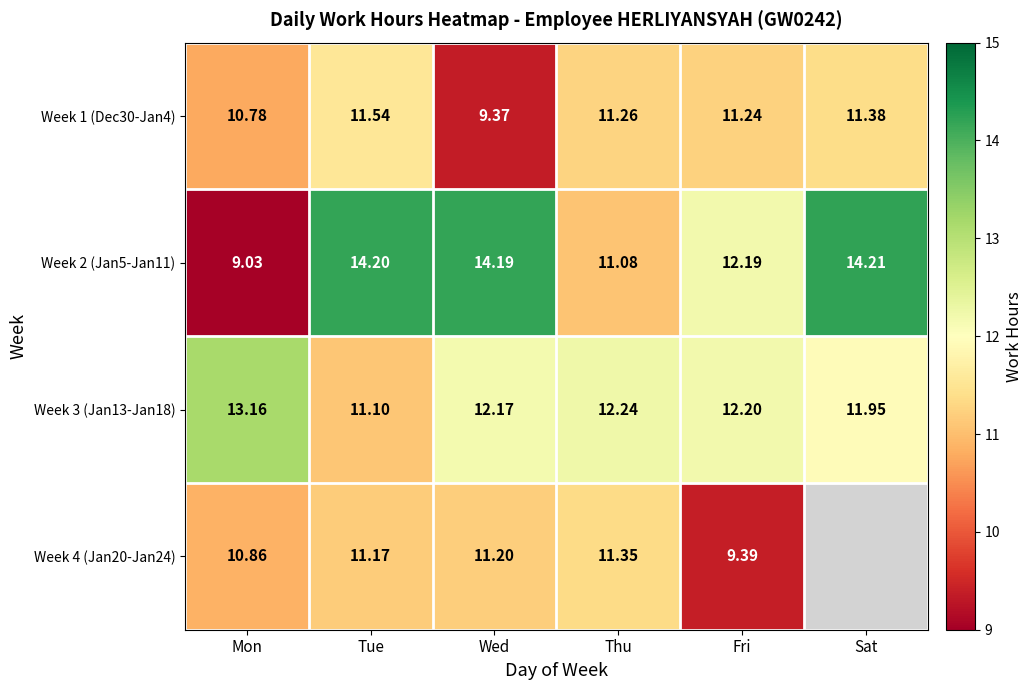

What is the difference between the highest and lowest values at Mon?

4.1